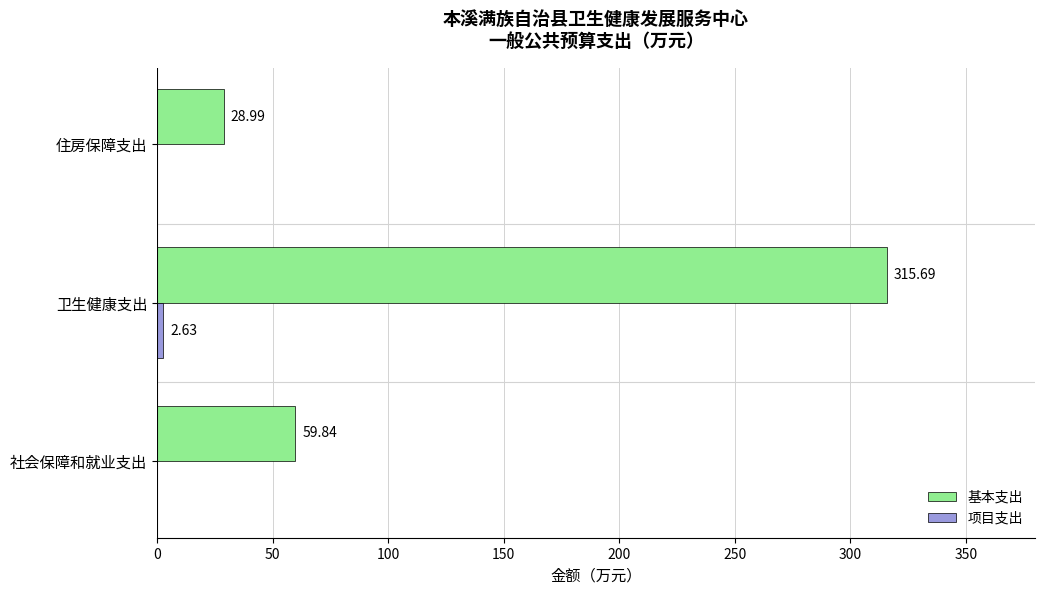

What is the sum of all 基本支出 values?

404.5